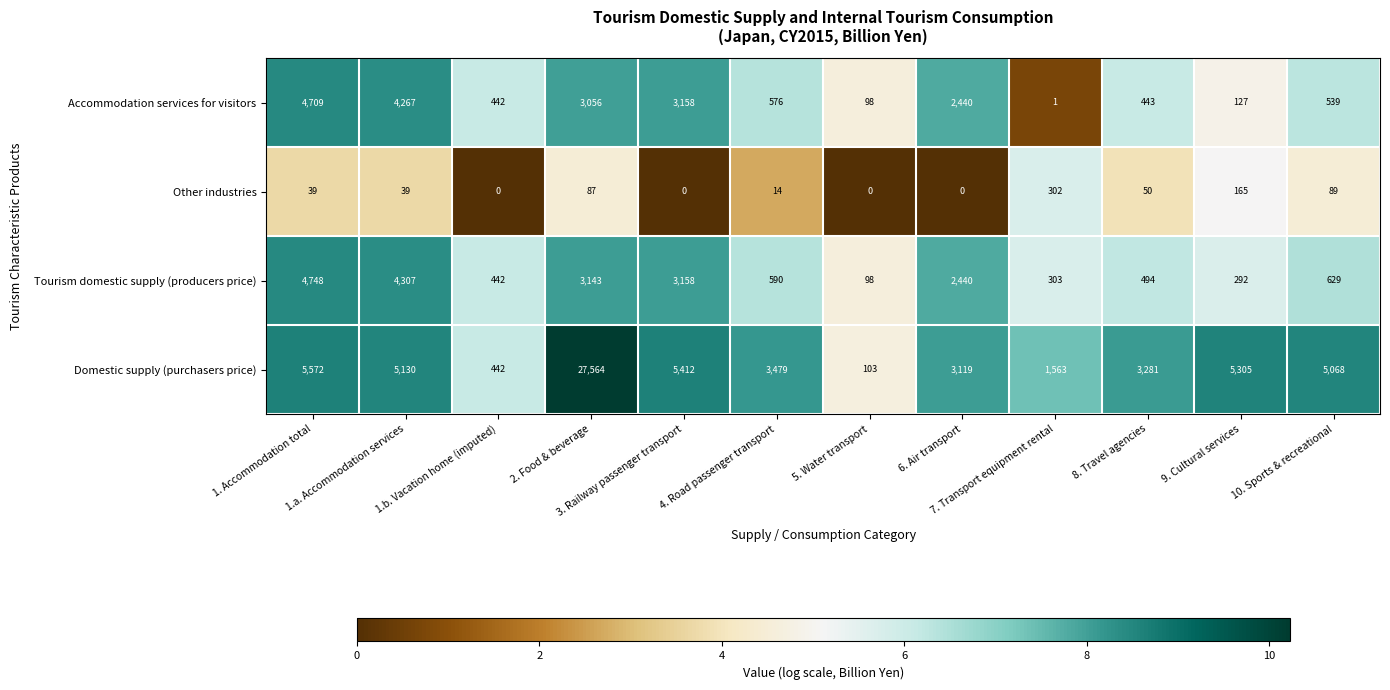

List the labels in order of Accommodation services for visitors value, largest first.

1. Accommodation total, 1.a. Accommodation services, 3. Railway passenger transport, 2. Food & beverage, 6. Air transport, 4. Road passenger transport, 10. Sports & recreational, 8. Travel agencies, 1.b. Vacation home (imputed), 9. Cultural services, 5. Water transport, 7. Transport equipment rental